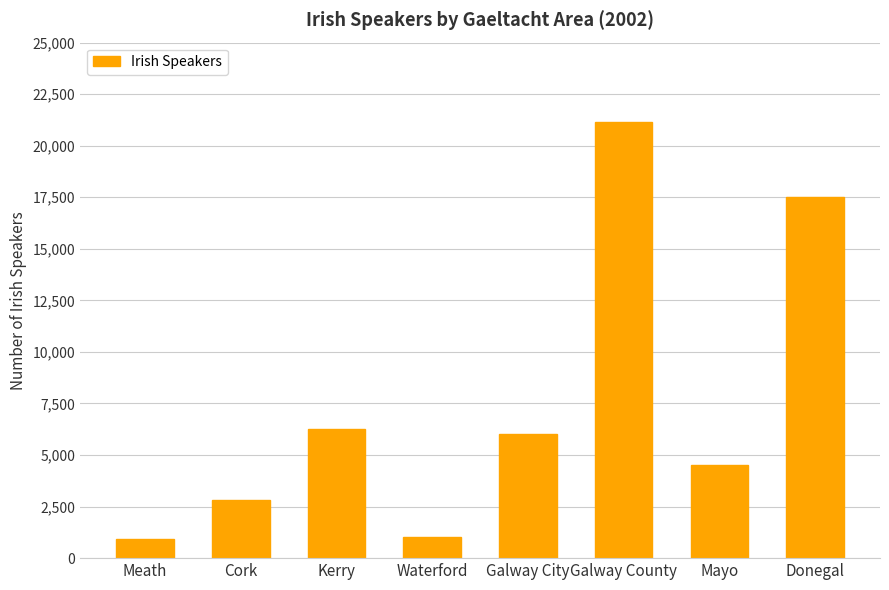

At which label does the data first exceed 6008?

Kerry